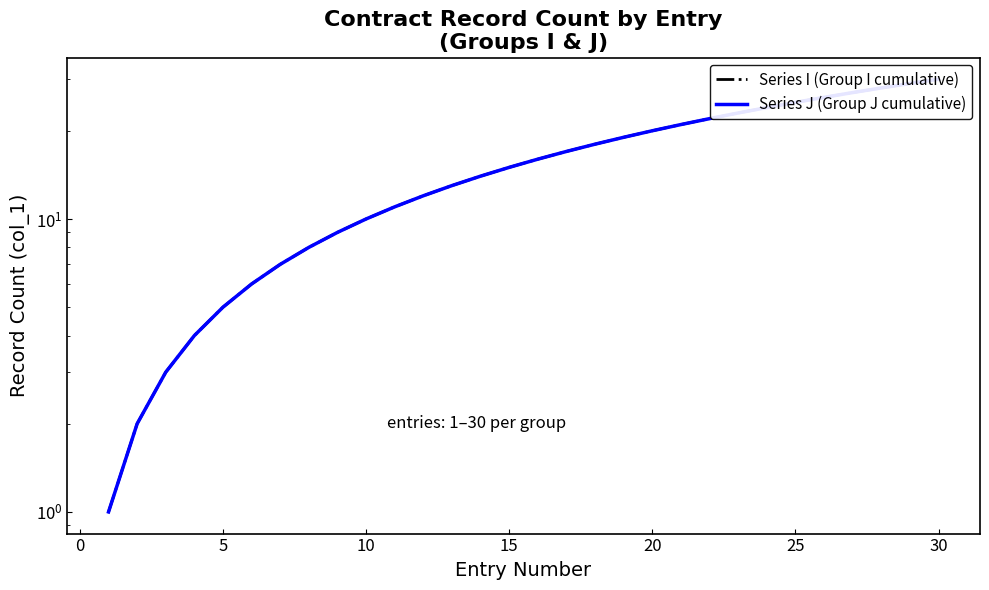

How many lines are shown in the chart?

2